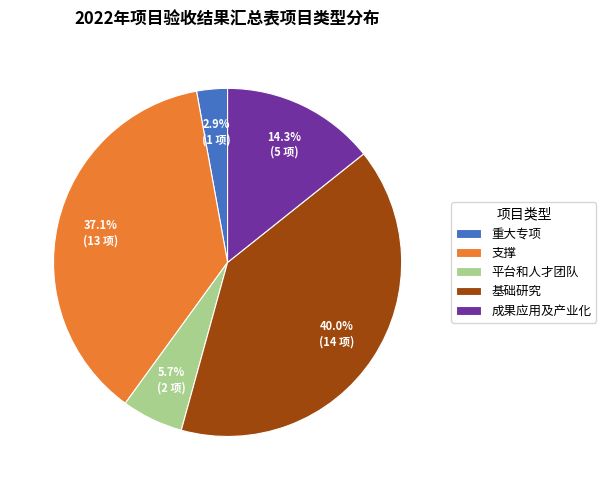

To the nearest percent, what is the difference between the 重大专项 and 基础研究 slice percentages?

37%